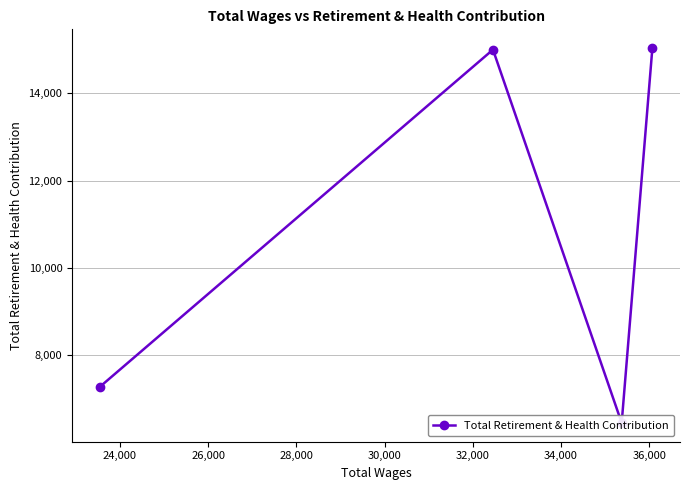

What is the value of the 2nd point from the left?

15003